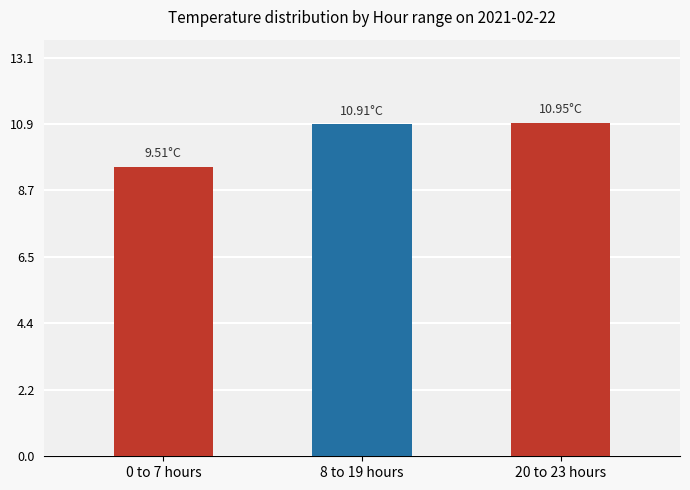

Count the number of data series in this chart.

1